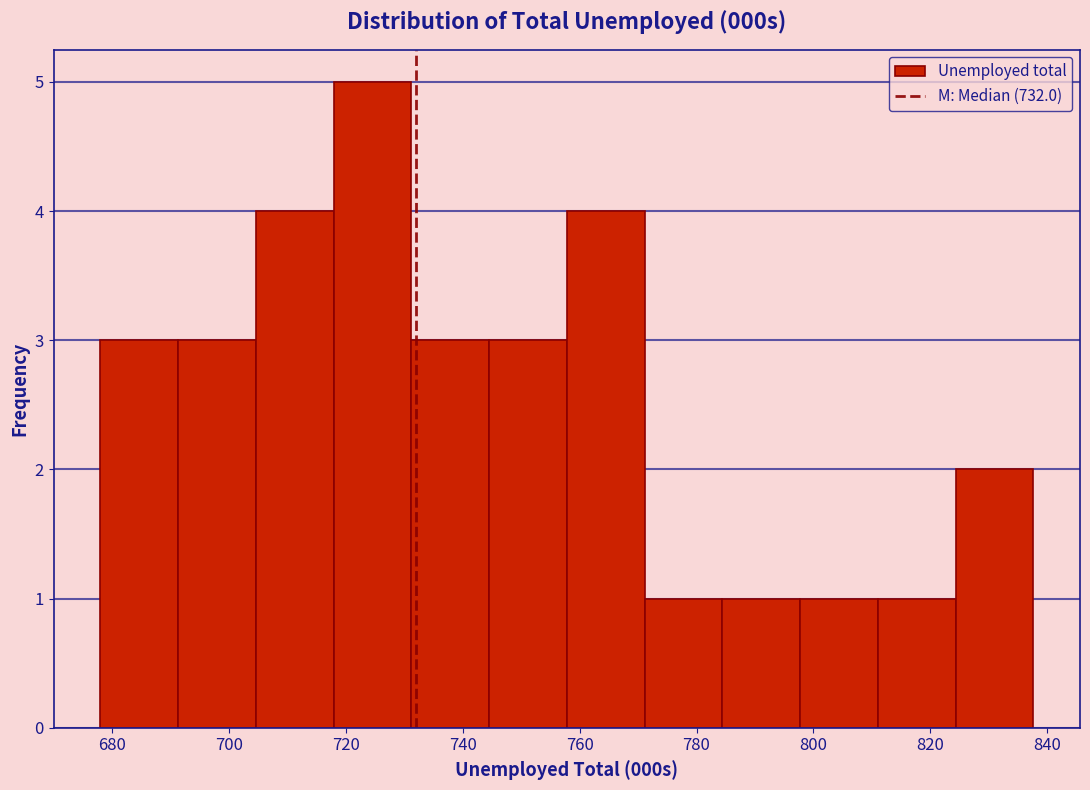

How tall is the bar that spans 692 to 704 on the x-axis? Neither the bar edges nor the heights are printed on the chart, so give them approximately, as read against the axes.

3